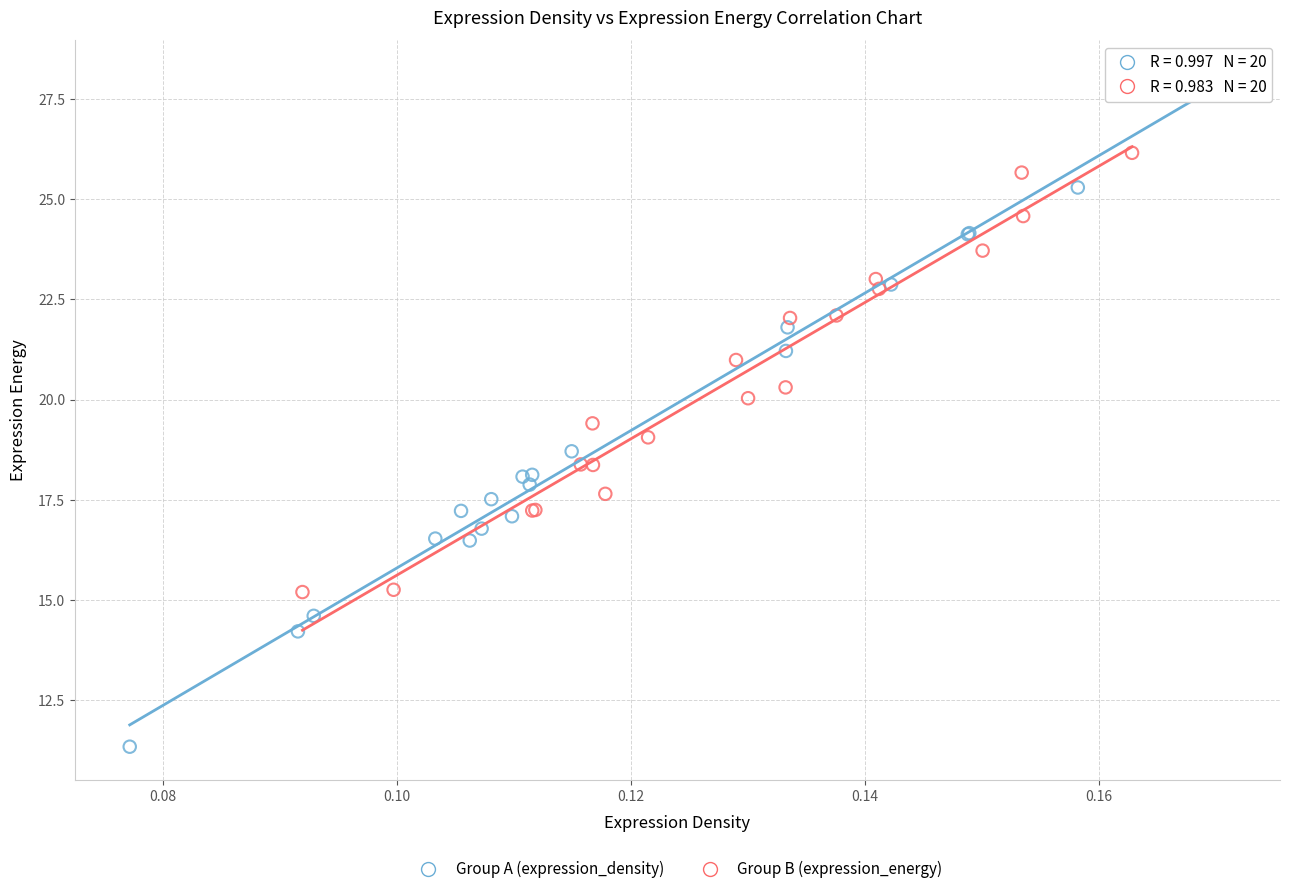

What are all the series names shown in the legend?

Group A (expression_density), Group B (expression_energy)